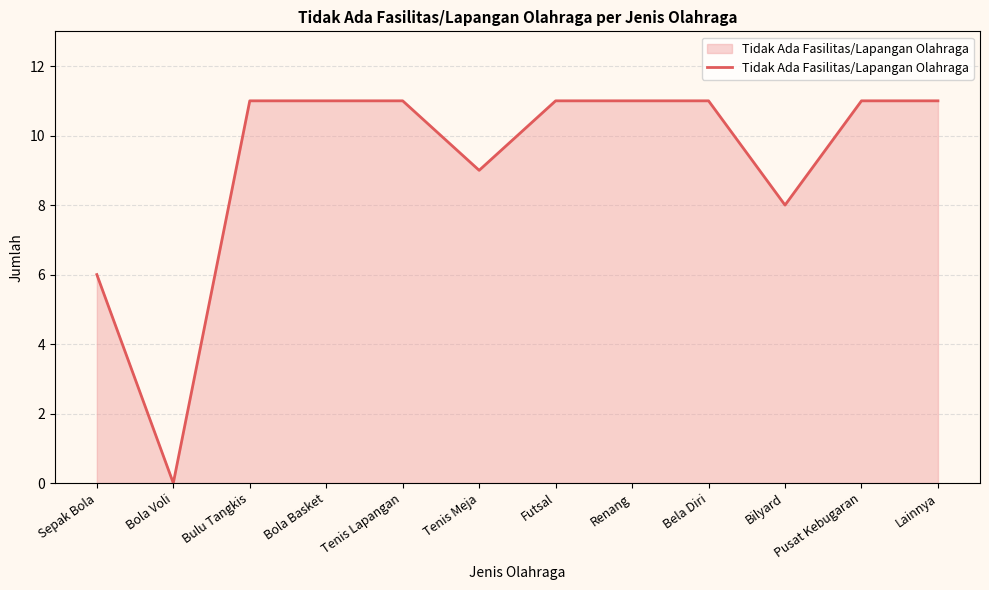

At which label is the value closest to 5?

Sepak Bola